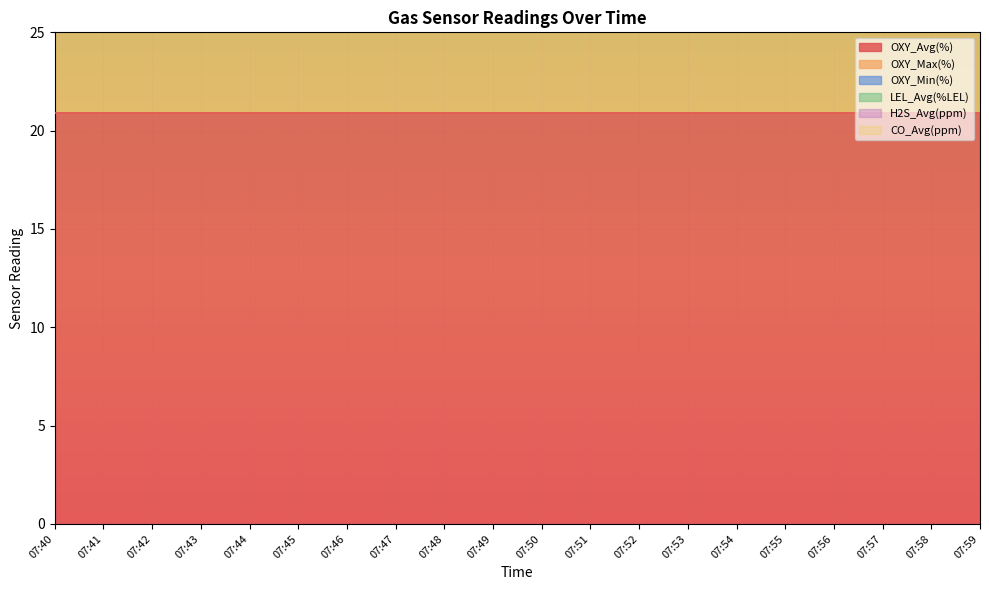

Which label corresponds to the largest value in the chart?

07:40